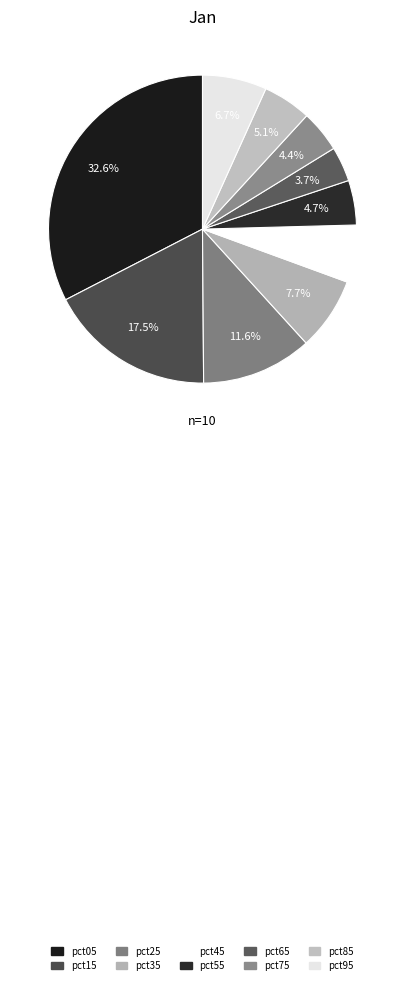

How many segments does this pie chart have?

10